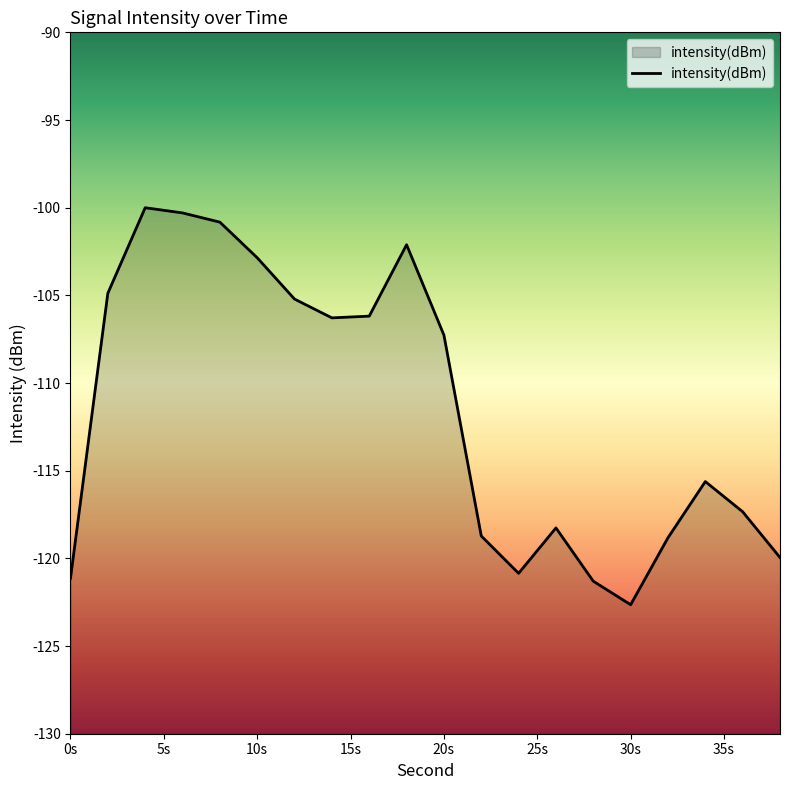

The chart shows a value of -107.3 at 20s. True or false?

True